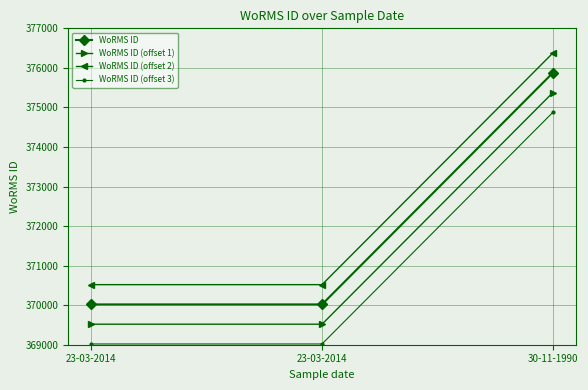

What is the spread (max minus min) of values at 23-03-2014?

1500